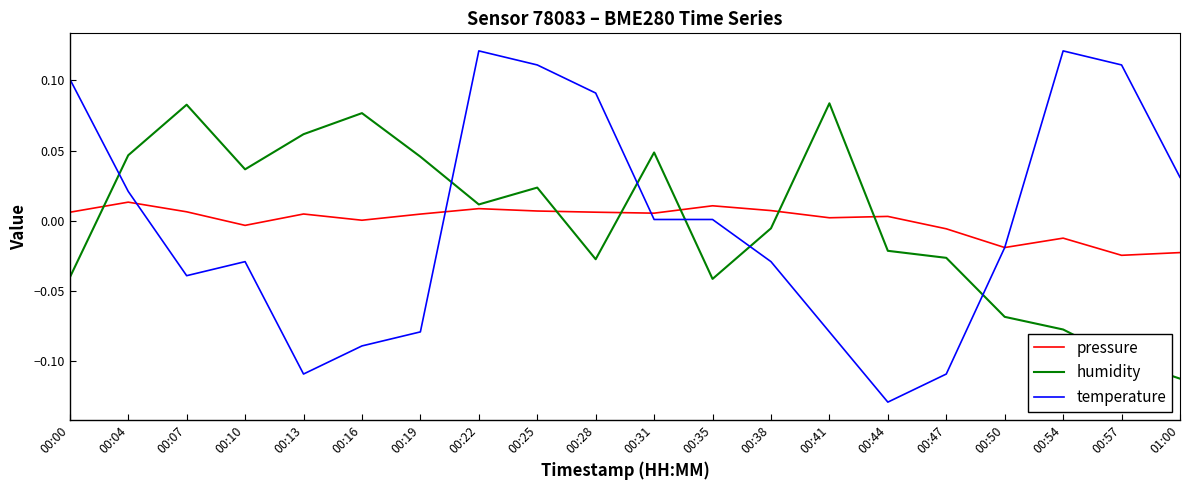

Which series has the widest spread of values?

temperature